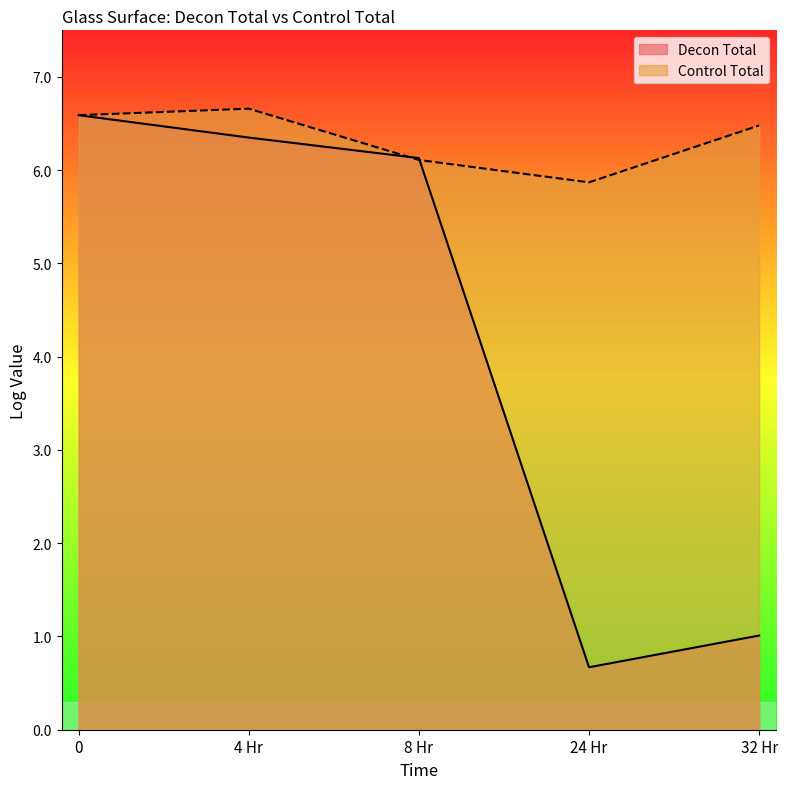

Which series changed the most between 0 and 32 Hr?

Decon Total